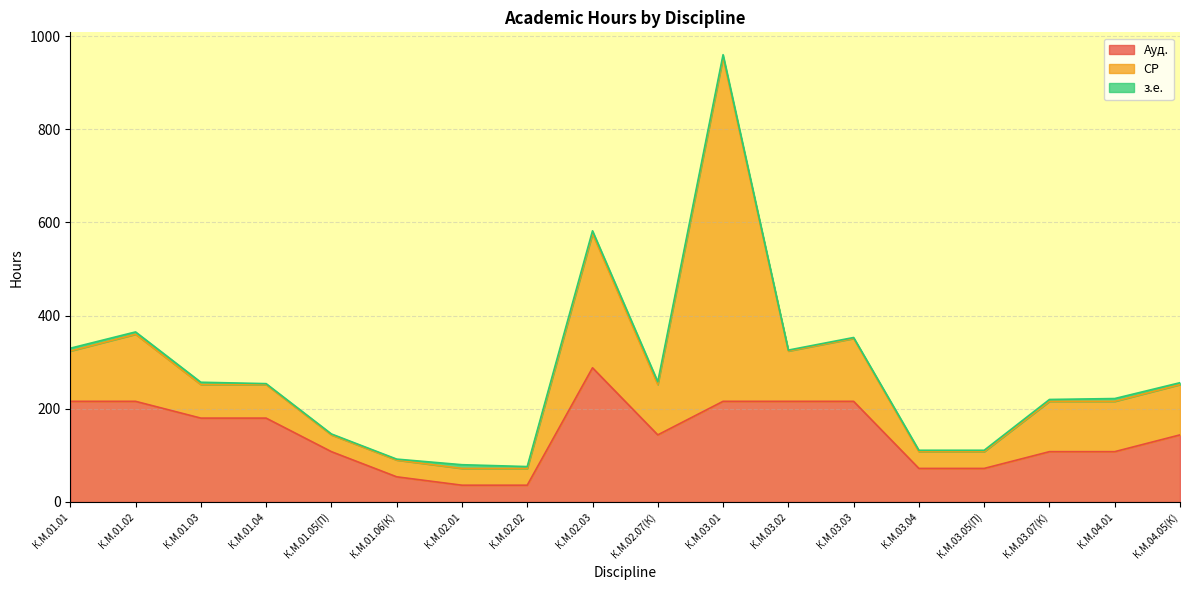

Read the СР value at К.М.04.01.

108